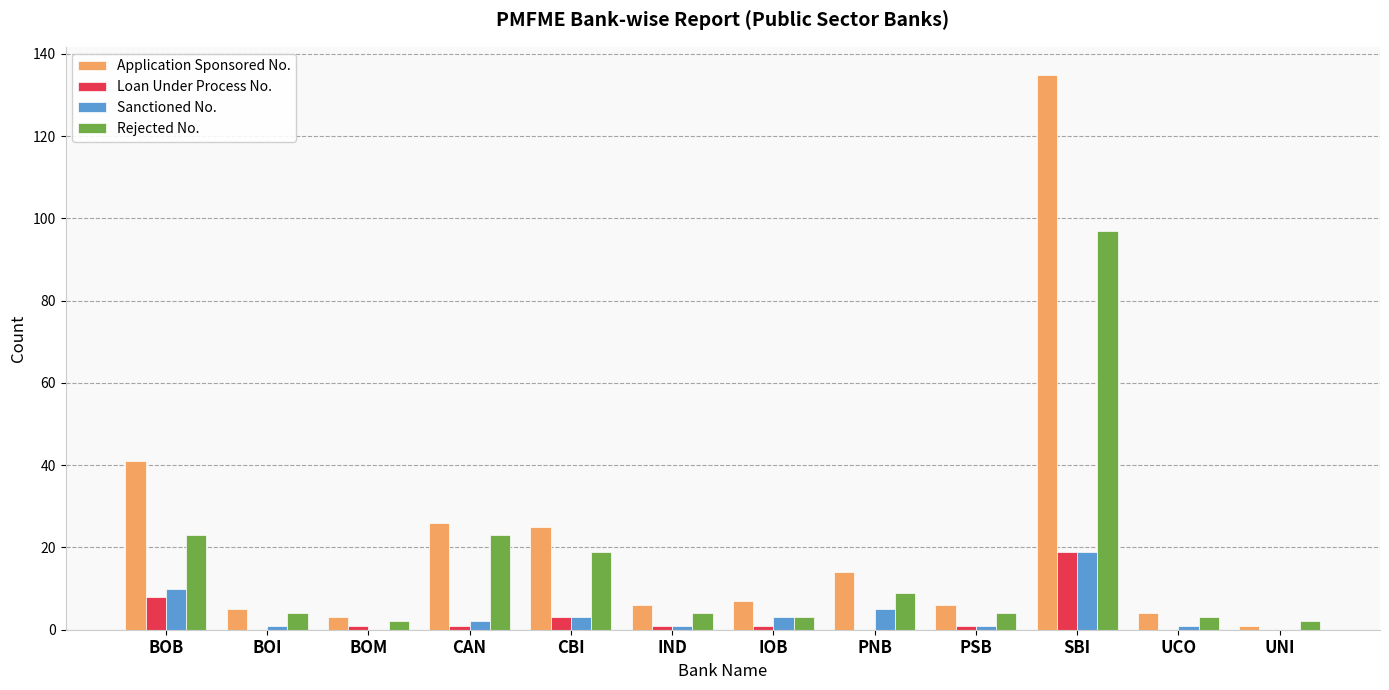

Is it true that Rejected No. equals 4 at BOI?

True